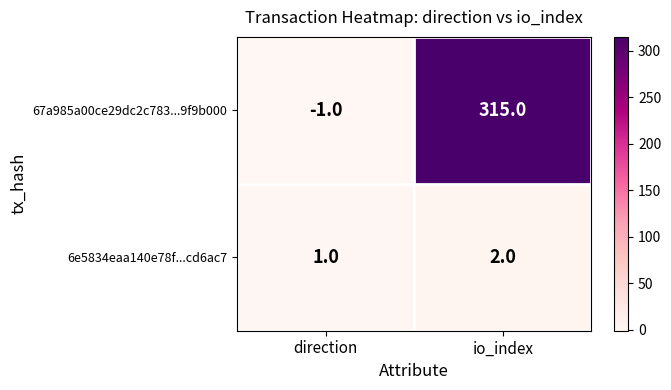

Reading left to right, list all the values displayed in this chart.

67a985a00ce29dc2c783...9f9b000: -1	315
6e5834eaa140e78f...cd6ac7: 1	2